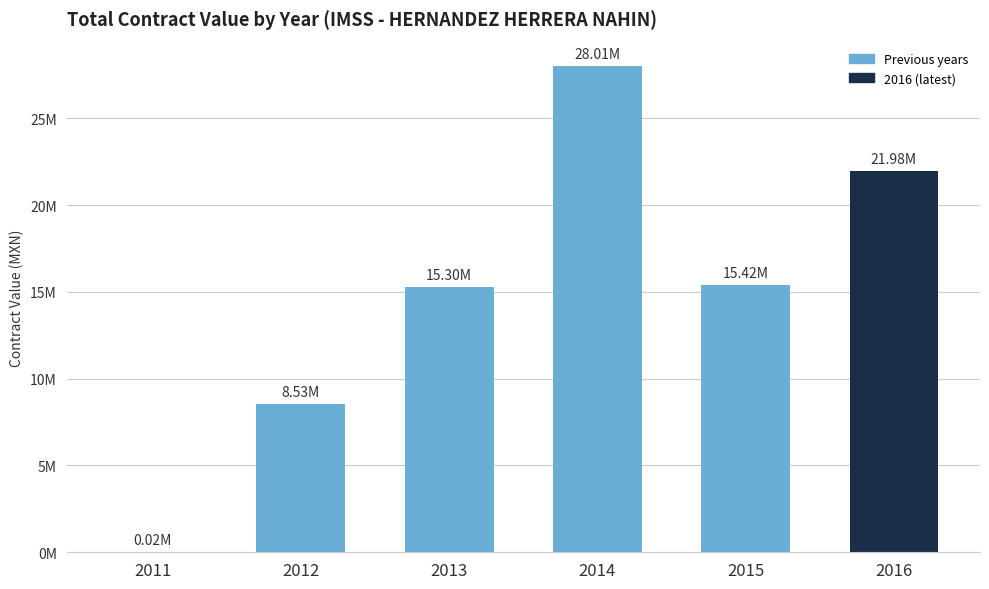

Rank the categories by value from lowest to highest.

2011, 2012, 2013, 2015, 2016, 2014